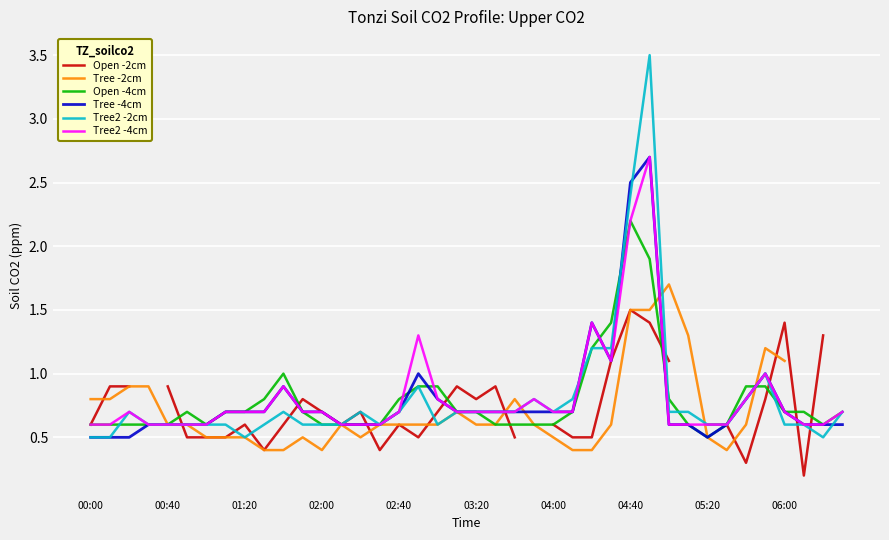

What is the difference between the highest and lowest values at 21?

0.3